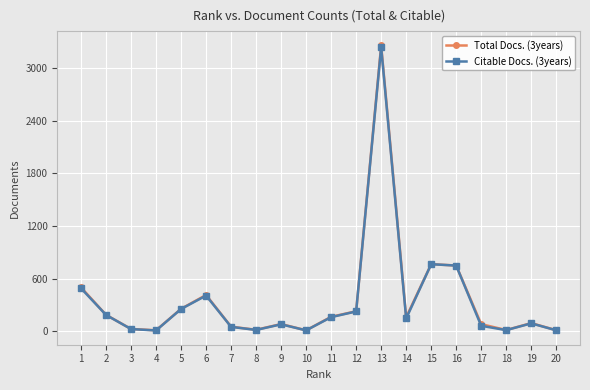

True or false: Citable Docs. (3years) has more than 2 interior local peaks.

True